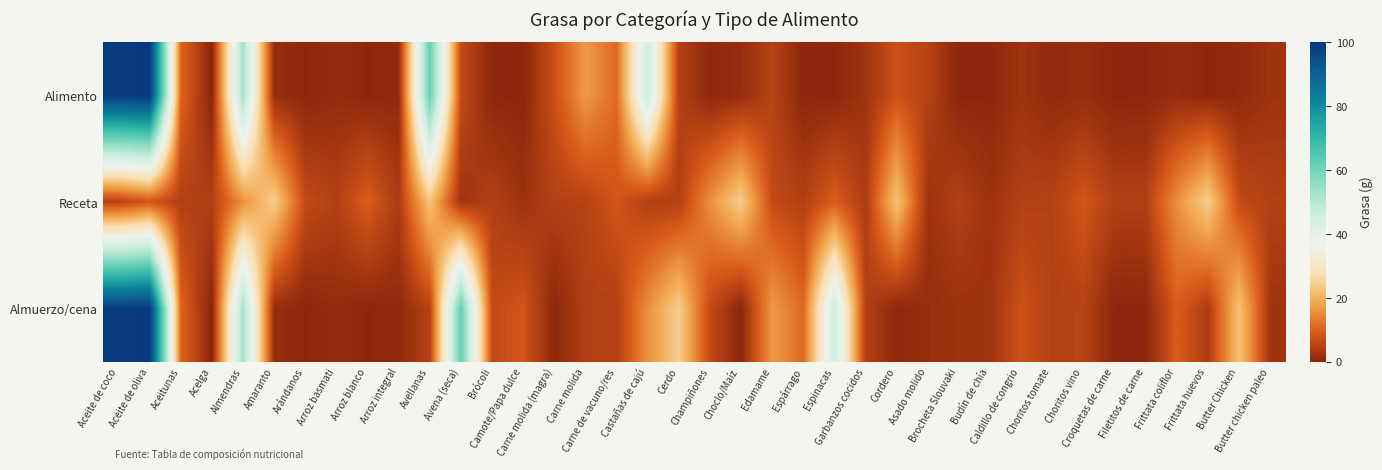

At which category is the sum across all series the highest?

Aceite de oliva